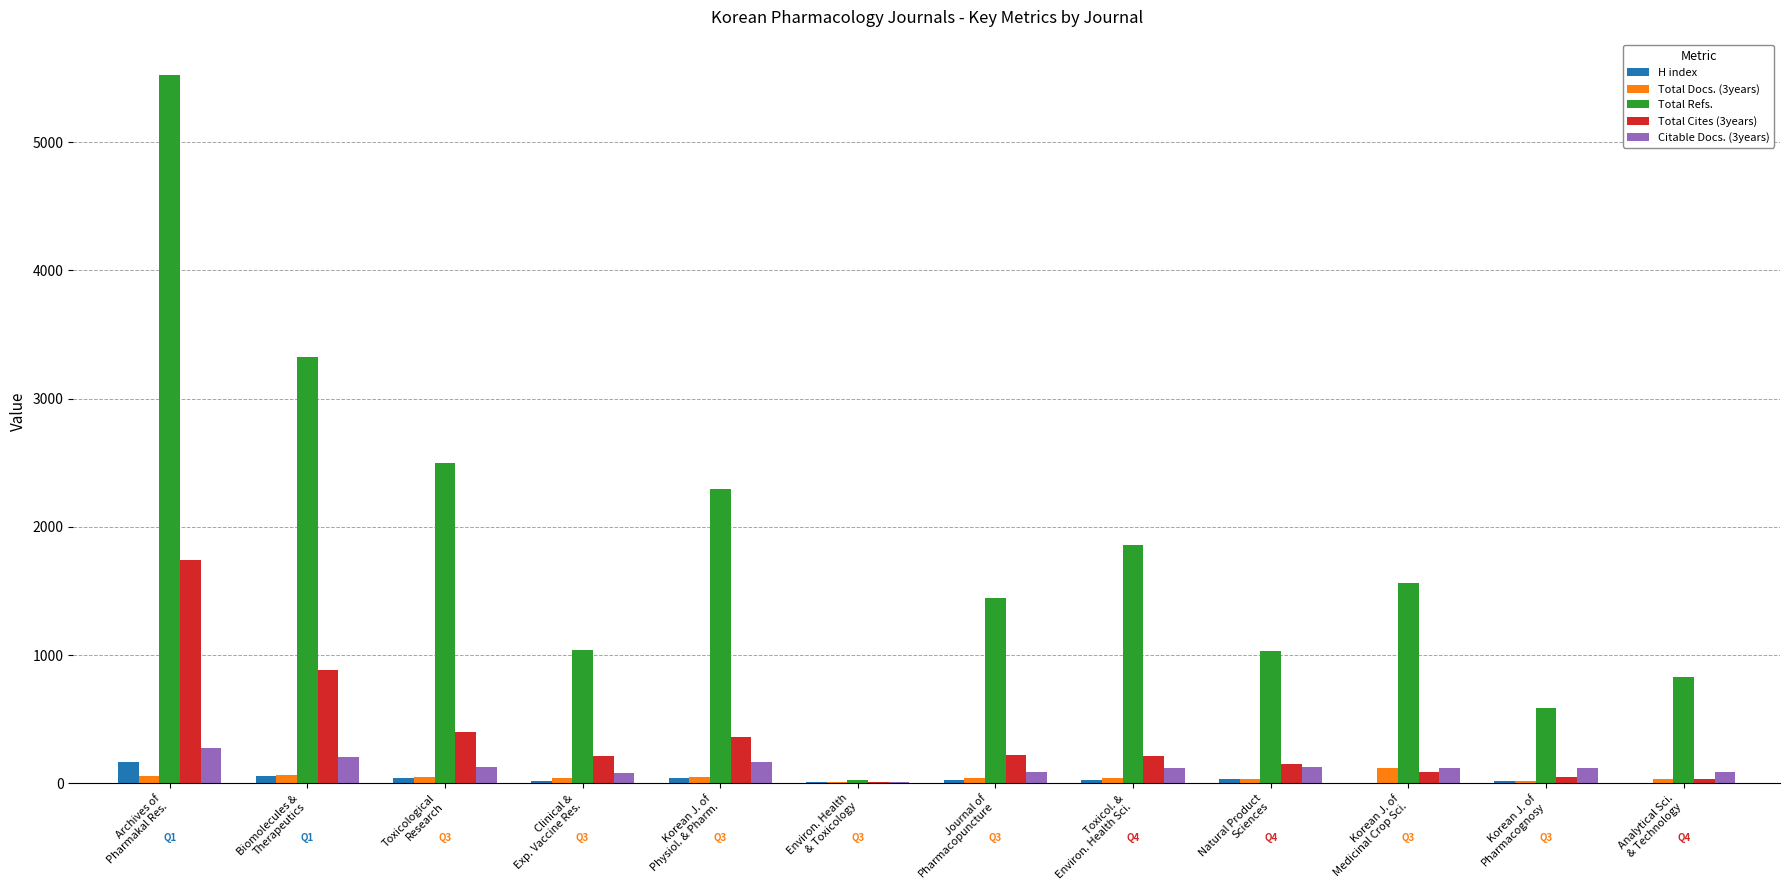

At which category is the sum across all series the highest?

Archives of
Pharmakal Res.